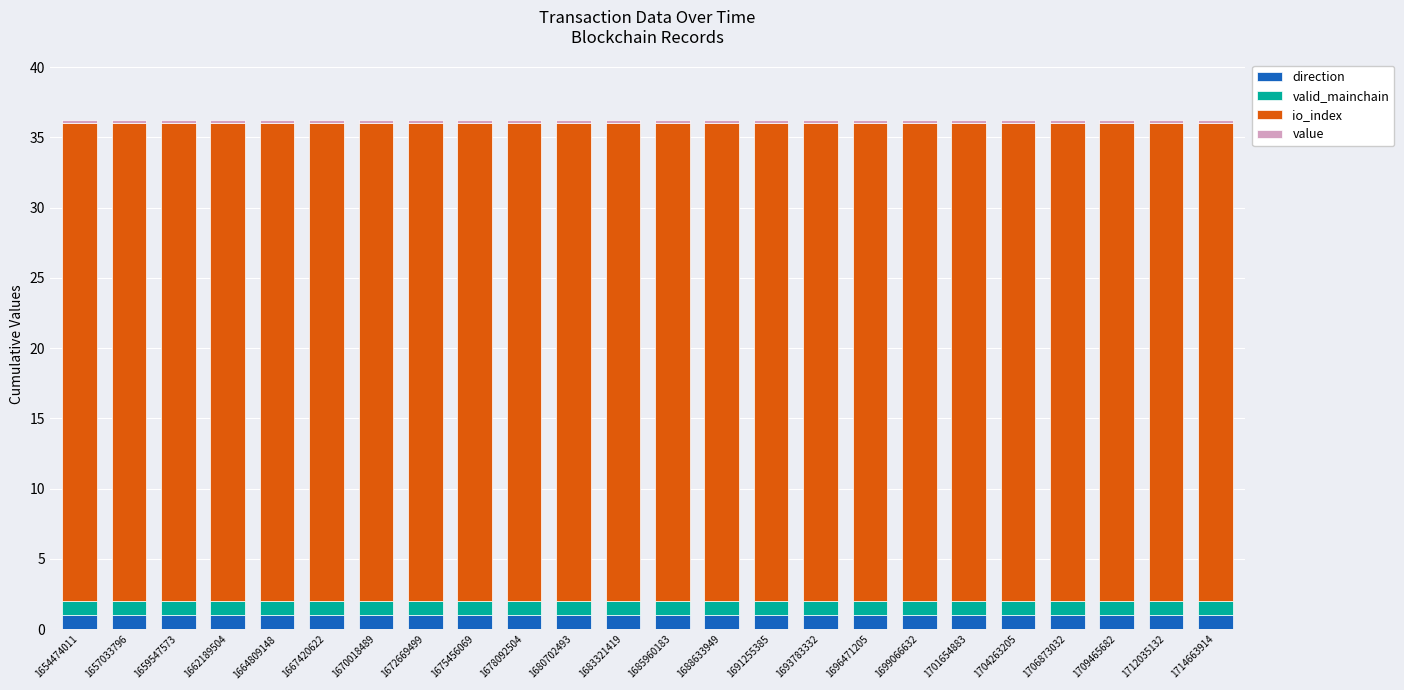

The direction series shows 1.0 at 1696471205. True or false?

True